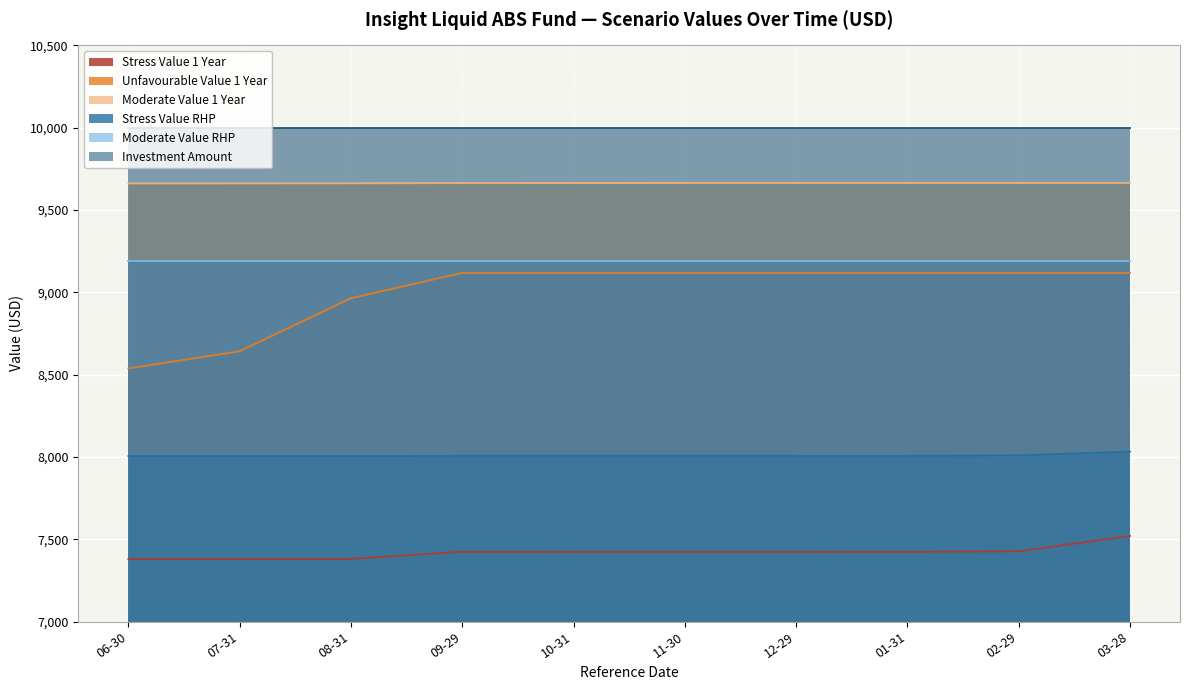

What is the highest value of the Unfavourable Value 1 Year series?

9117.8